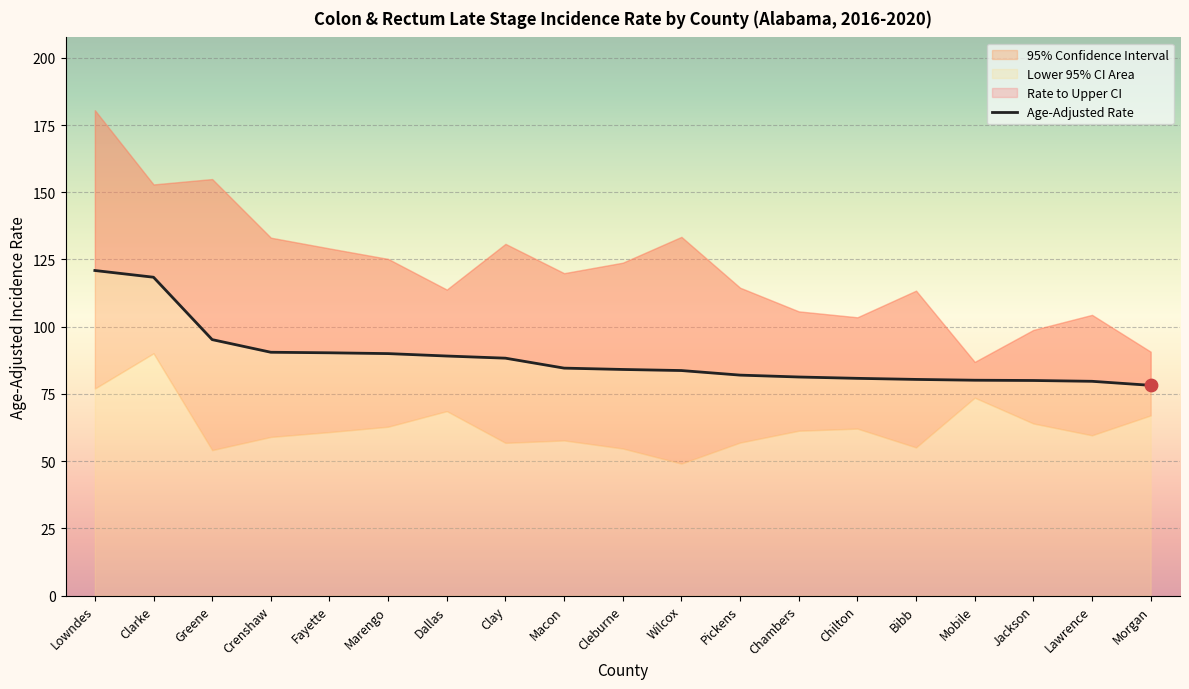

What is the ratio of the value at Mobile to the value at Crenshaw?

0.9